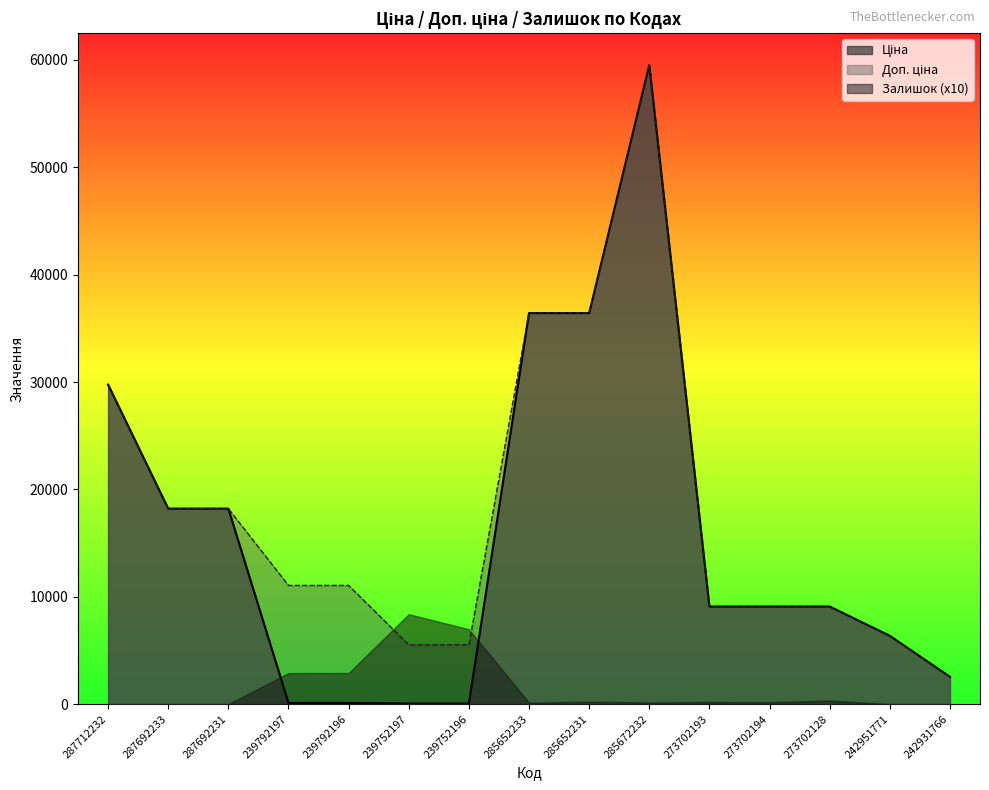

True or false: Доп. ціна and Ціна cross at least once.

False